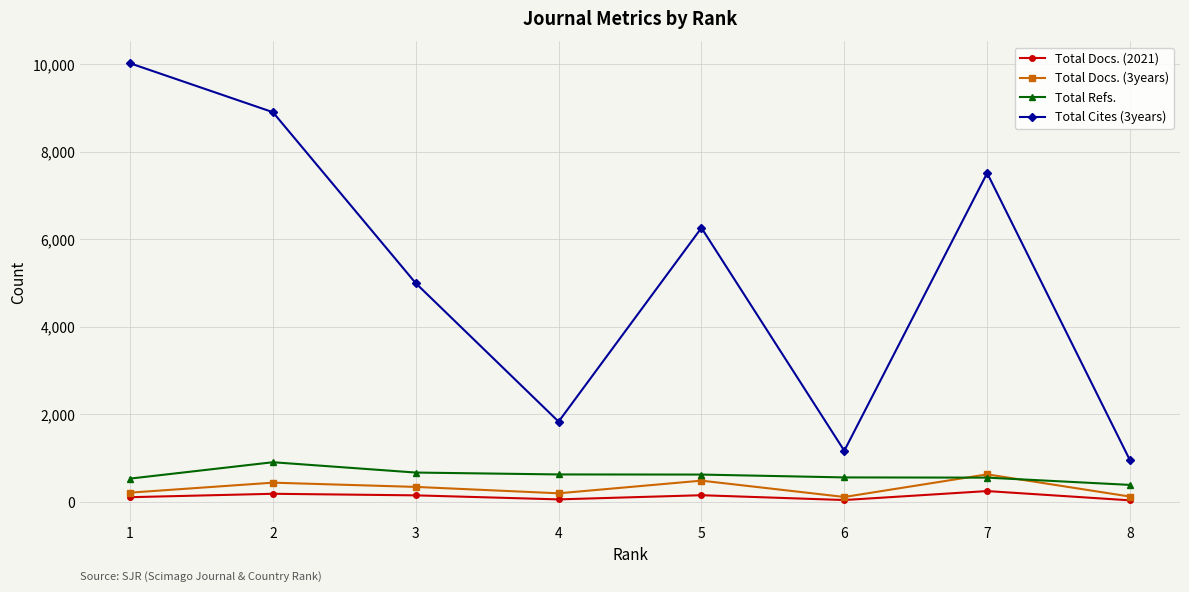

At which category does the chart reach its peak across all series?

1